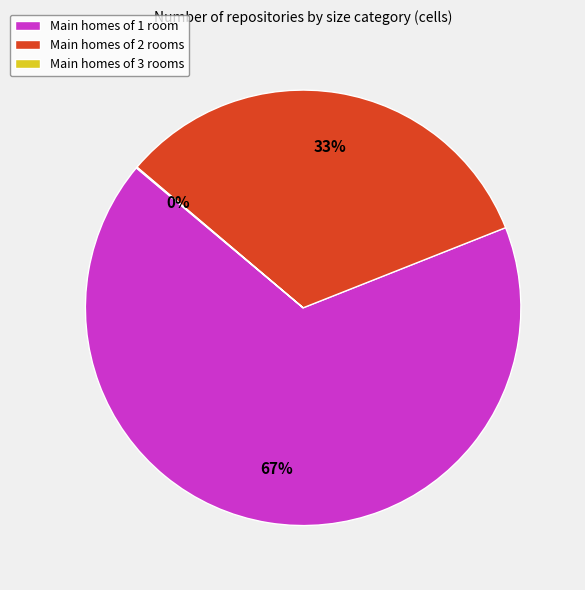

Does any single category account for the majority?

Yes